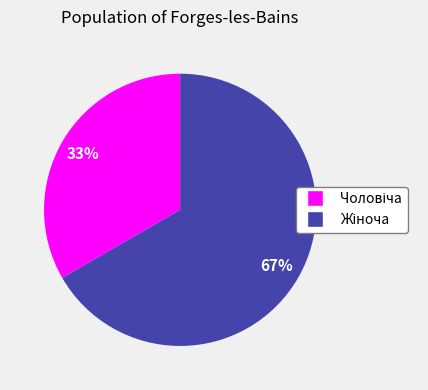

Is there a majority slice in this chart?

Yes